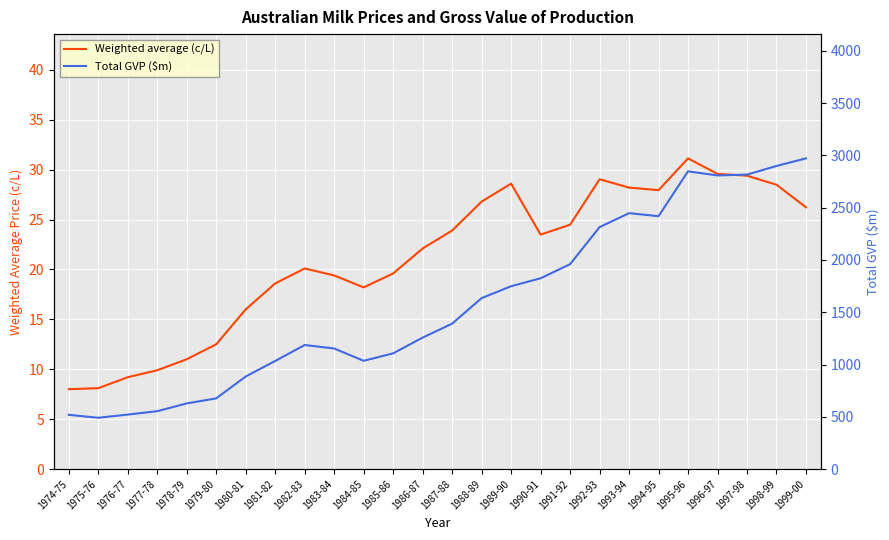

Is the value of Weighted average (c/L) at 1983-84 greater than the value of Total GVP ($m) at 1993-94?

No